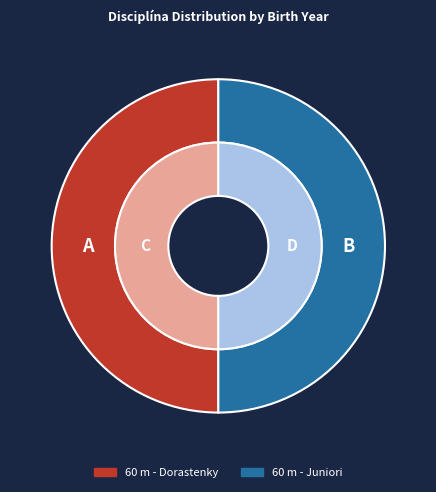

To the nearest percent, what is the combined percentage of 60 m - Dorastenky and 60 m - Juniori?

100%